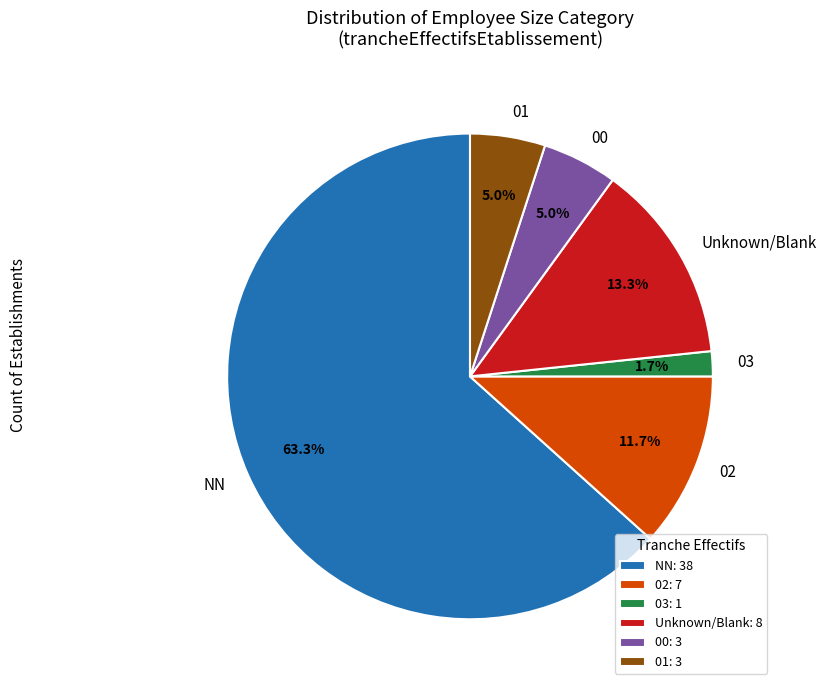

How much of the chart is everything except 00?

95.0%